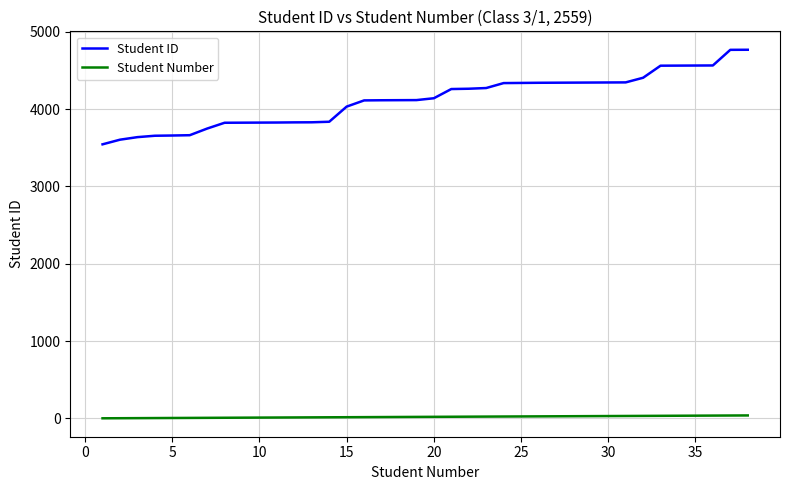

Which series has the largest total across all categories?

Student ID